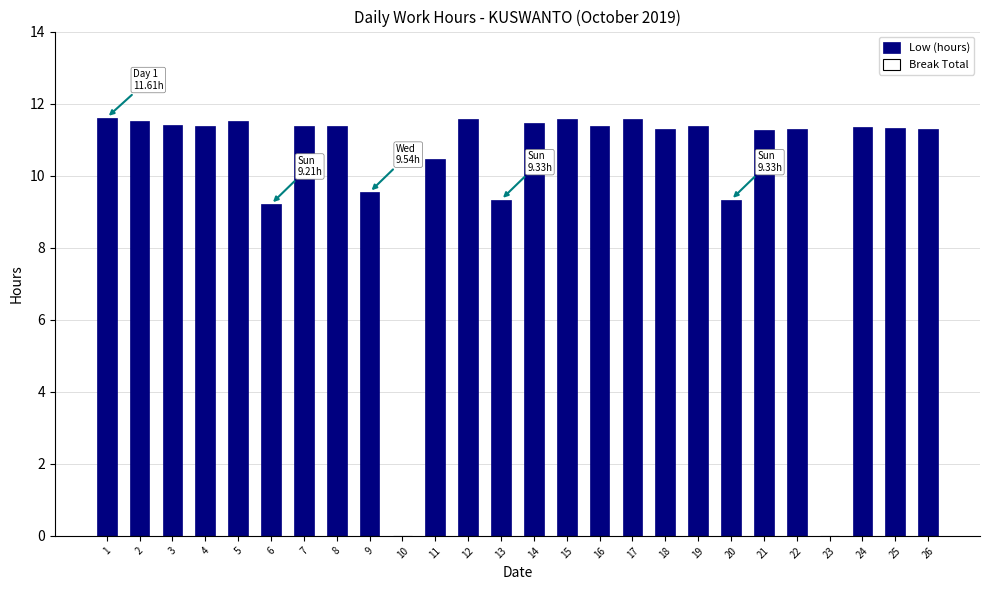

The value at 3 is 11.4. True or false?

True